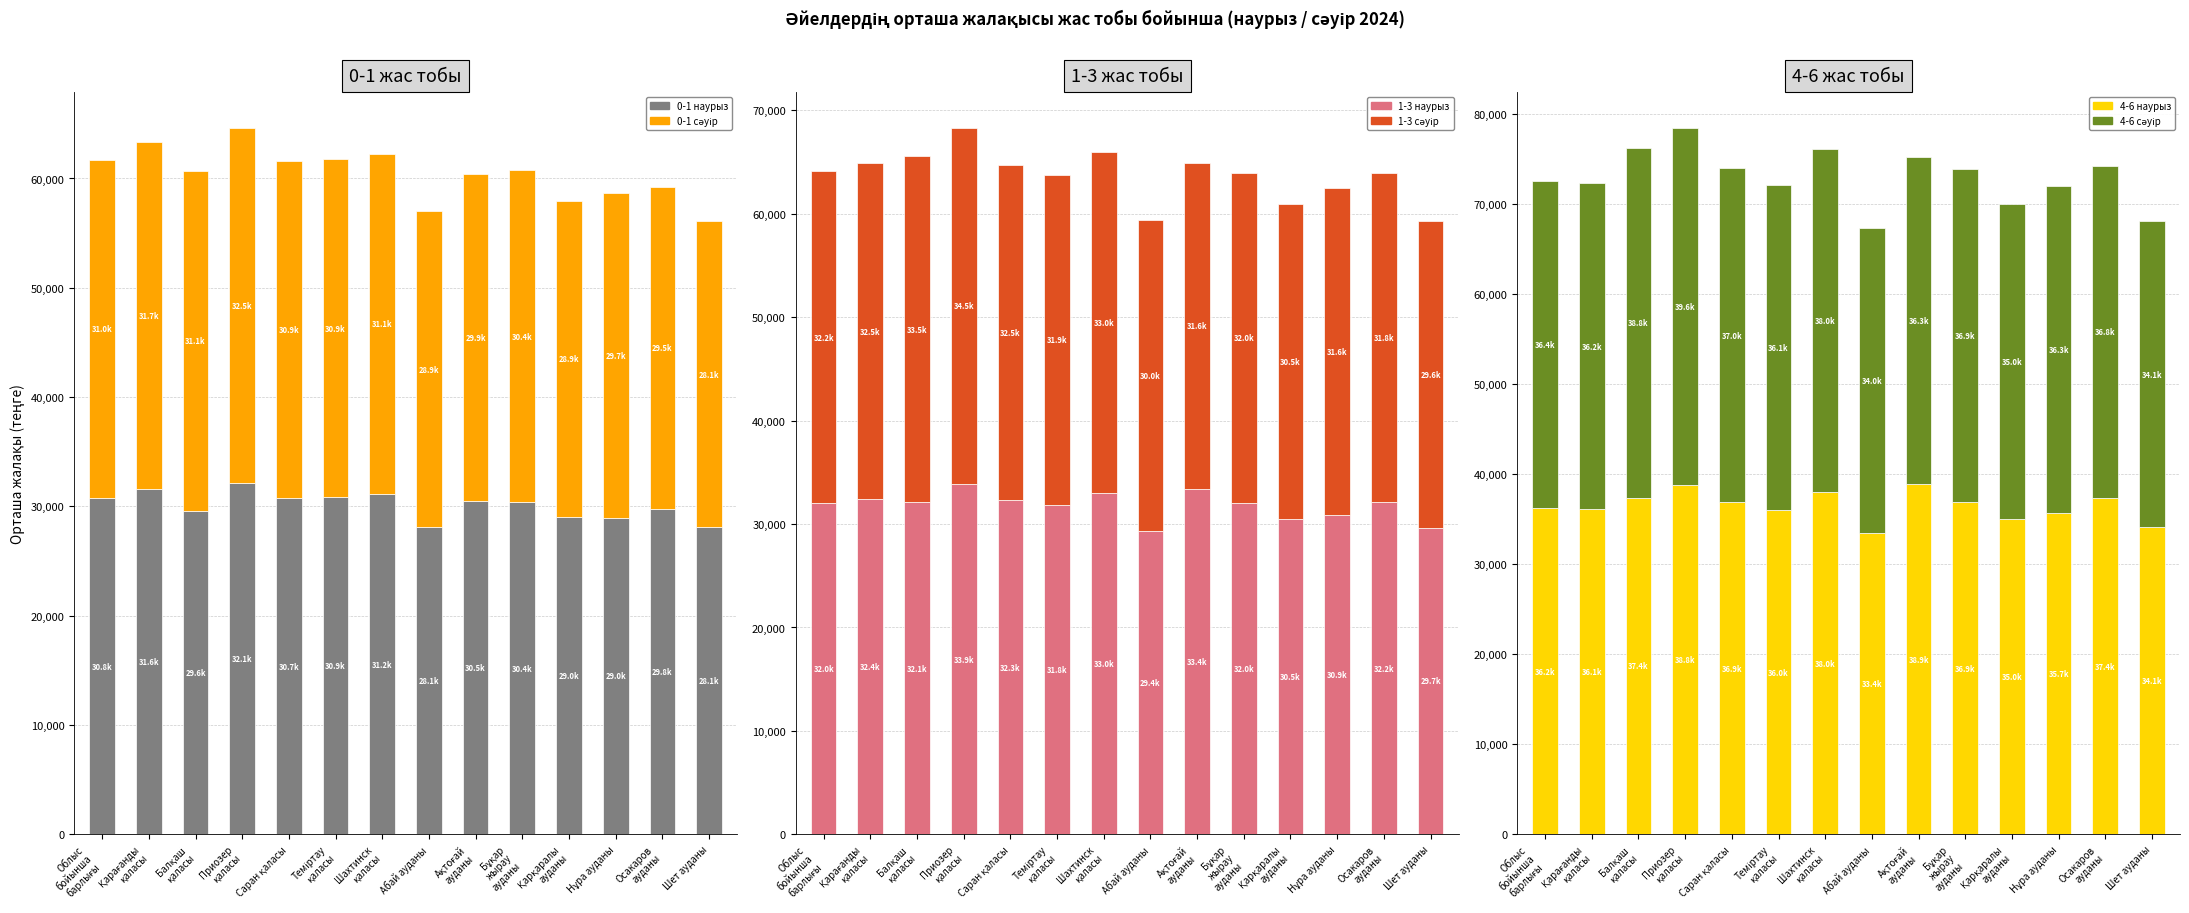

Where does the 0-1 сәуір series first go above 30887?

Облыс
бойынша
барлығы